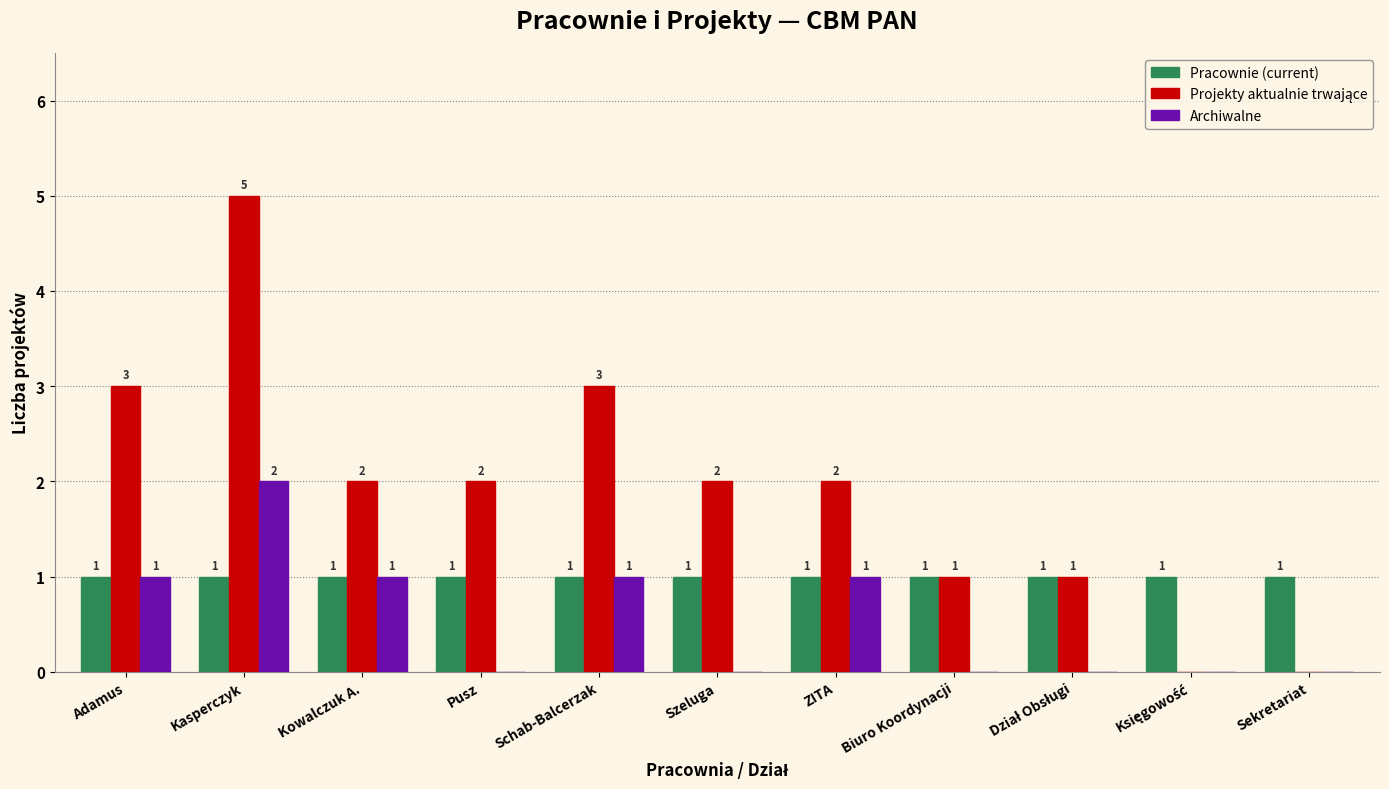

The value of Archiwalne at Pusz is 1. True or false?

False